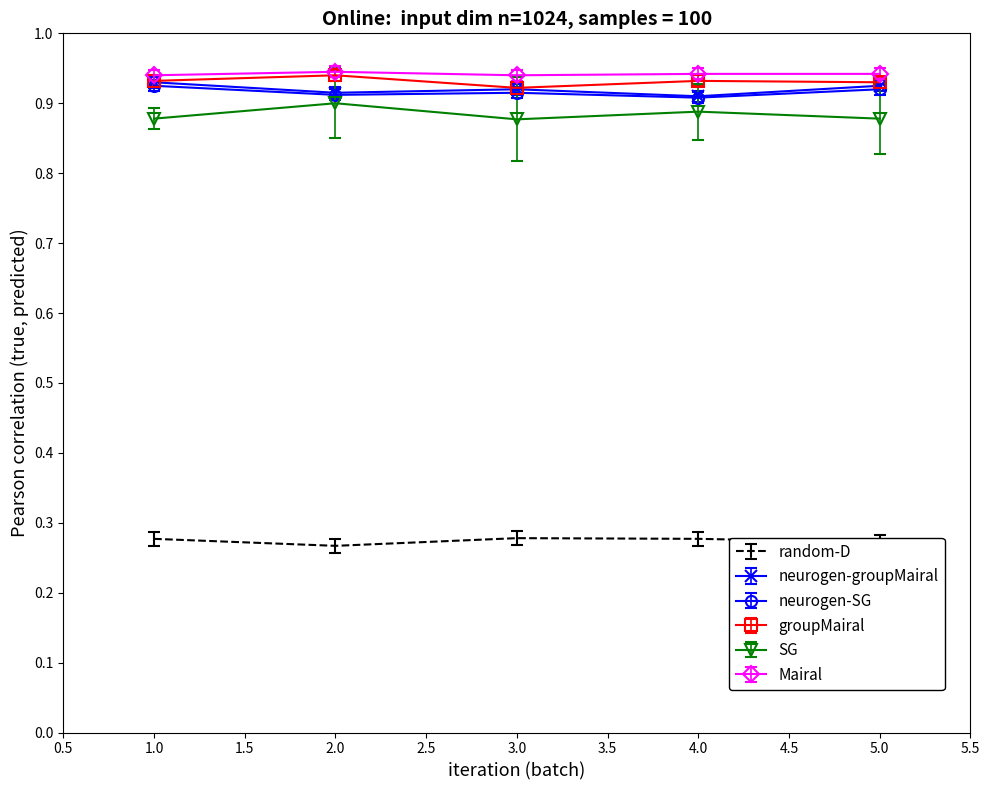

What position from the right is 5.0?

1